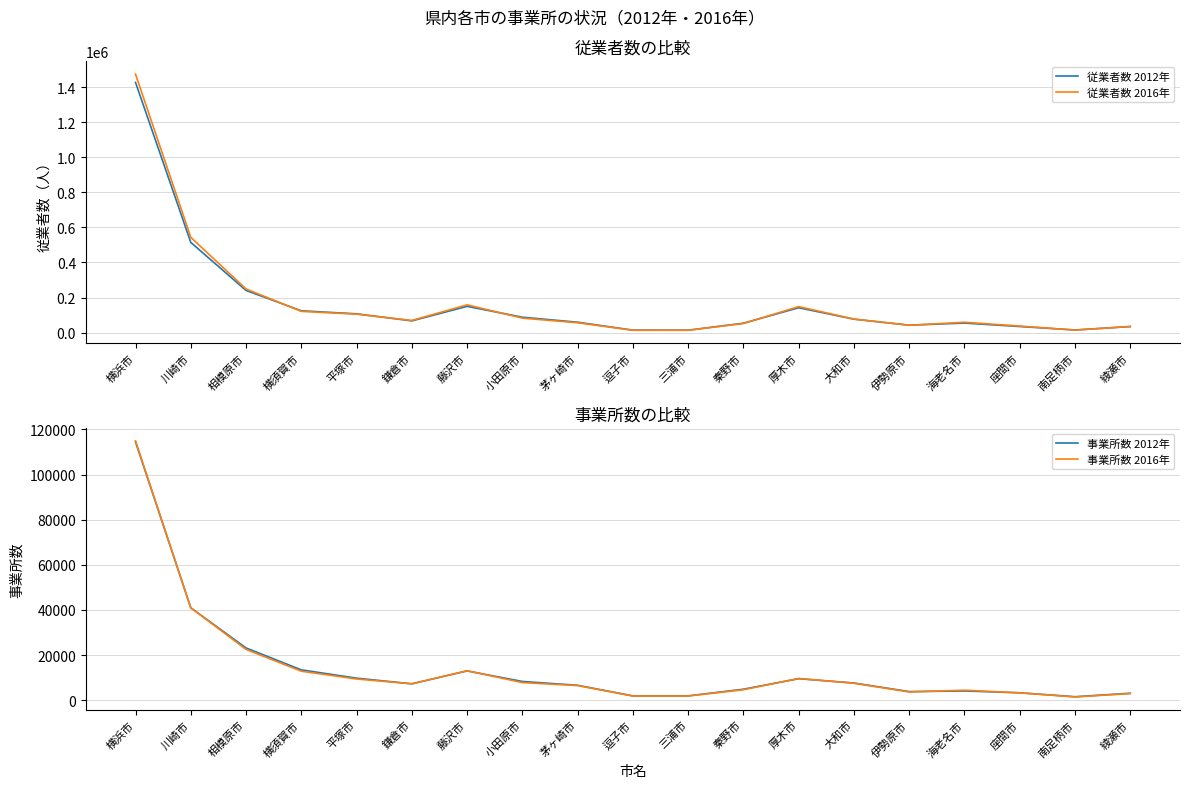

How many interior local valleys does the 事業所数 2016年 series have?

4